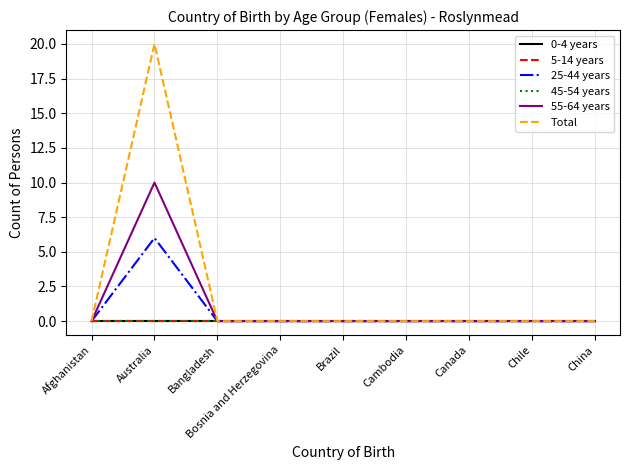

Does the chart display data point markers on the line(s)?

No